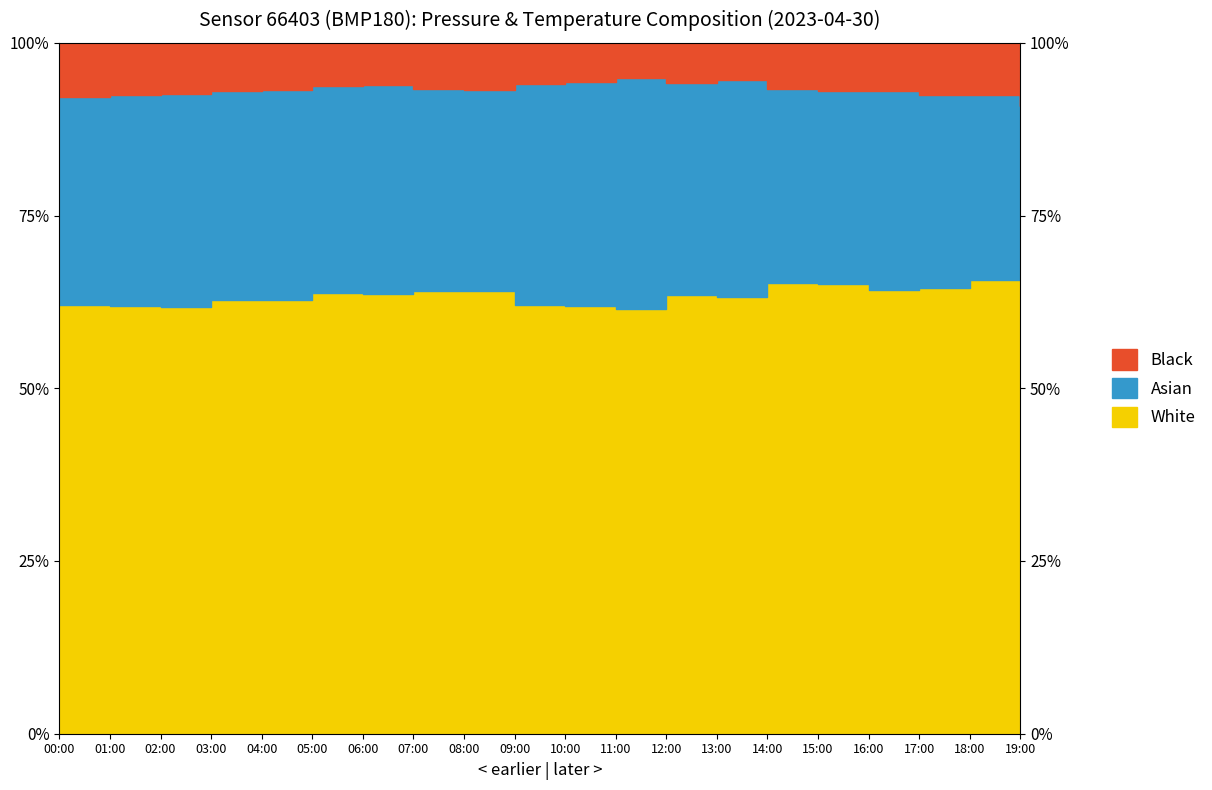

True or false: there are more than 0 points higher than both neighbors.

True